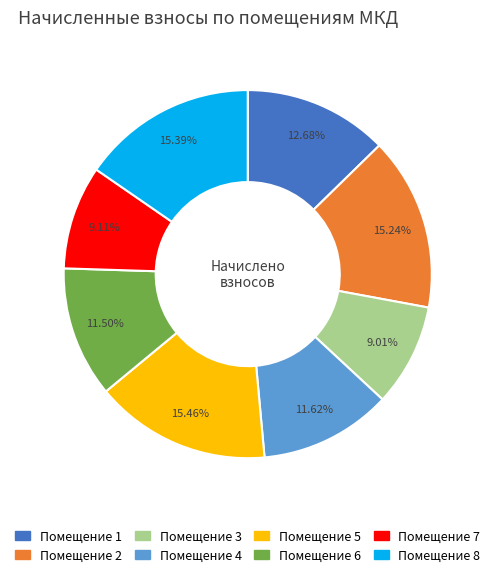

Is there a majority slice in this chart?

No